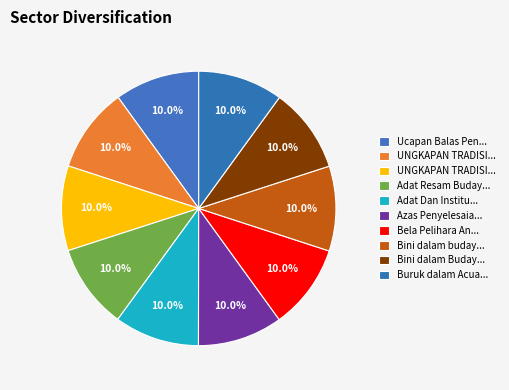

Is there any slice that represents more than half of the pie?

No